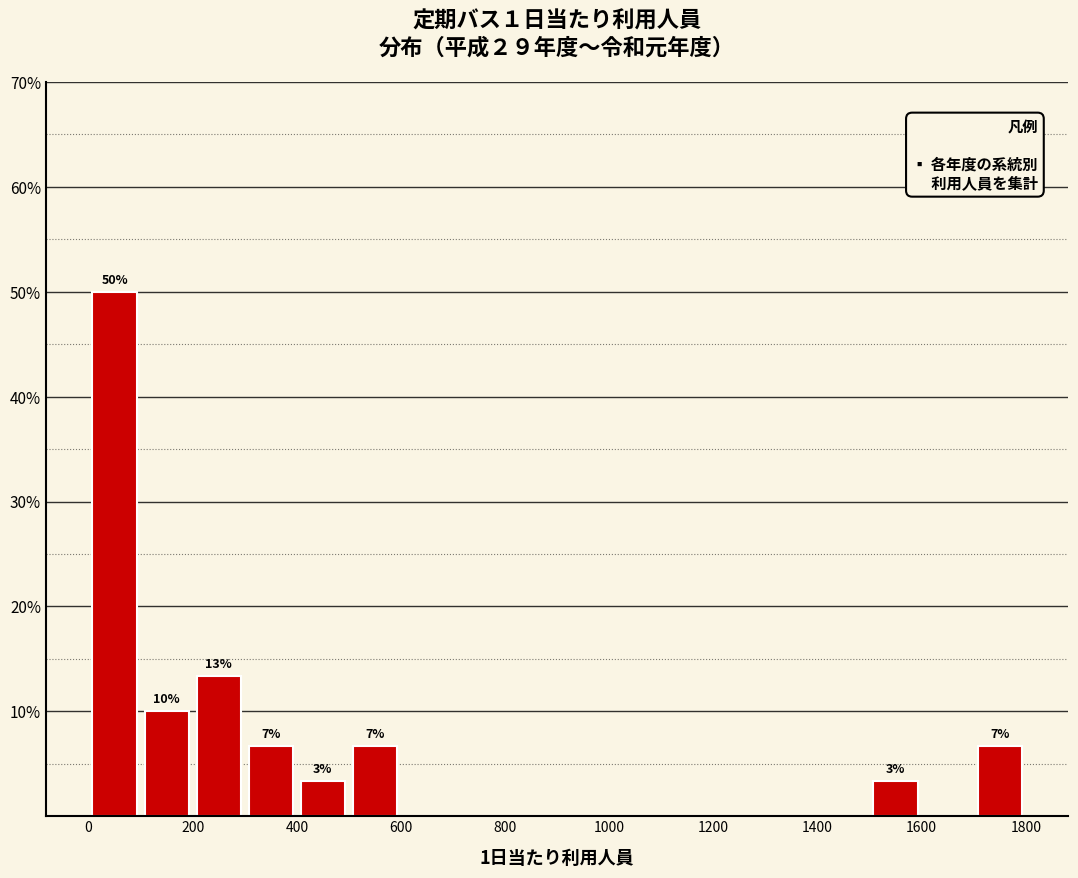

Over which range of the x-axis is the bar tallest?

0 to 100